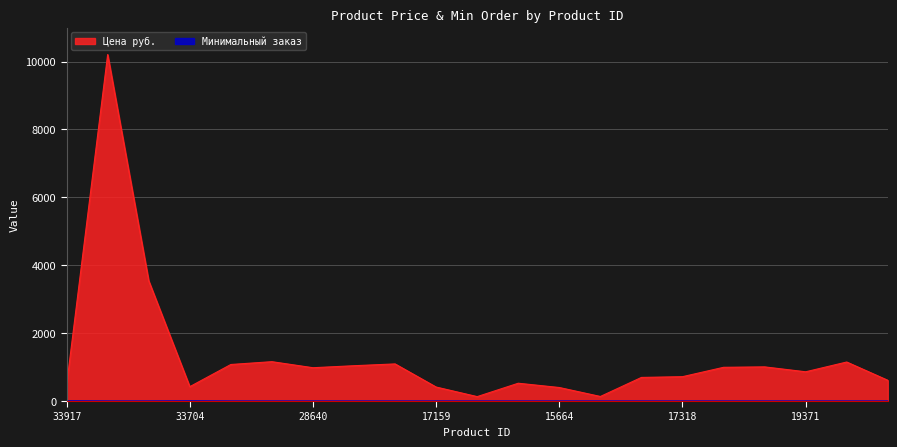

Is the value of Минимальный заказ at 8742 greater than the value of Цена руб. at 19369?

No